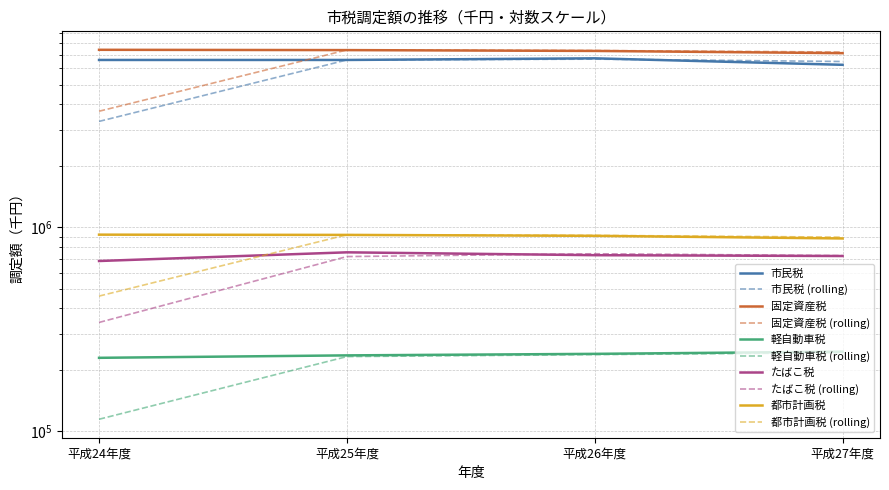

Between 平成27年度 and 平成26年度, which is larger?

平成26年度